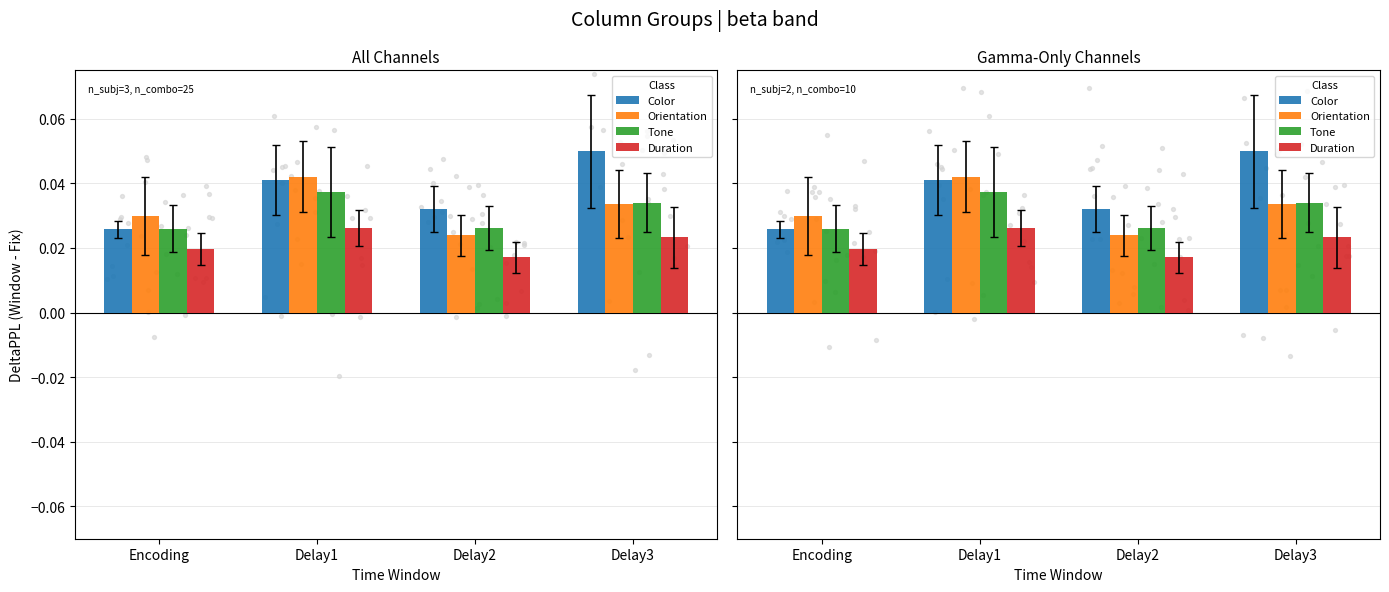

At which category is the sum across all series the highest?

Delay1